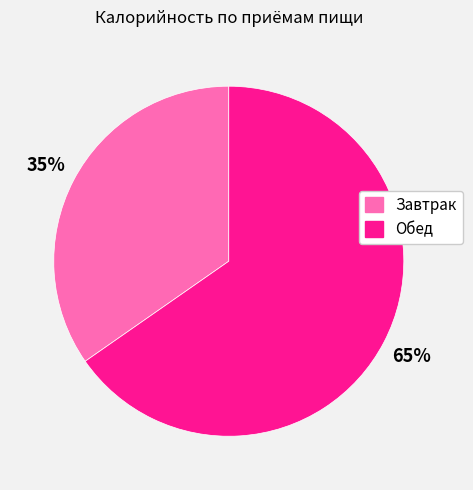

To the nearest percent, what is the average slice percentage?

50%